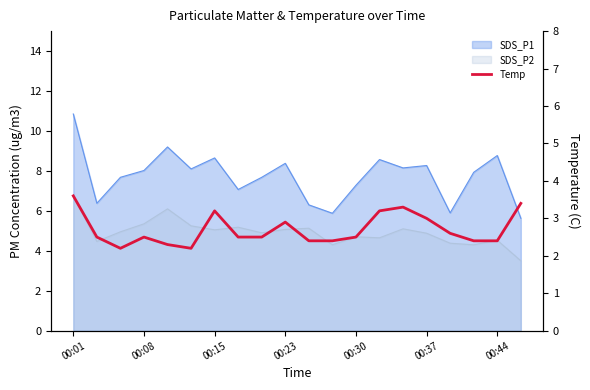

Approximately how many times larger is the value at 8 compared to 11?

1.0